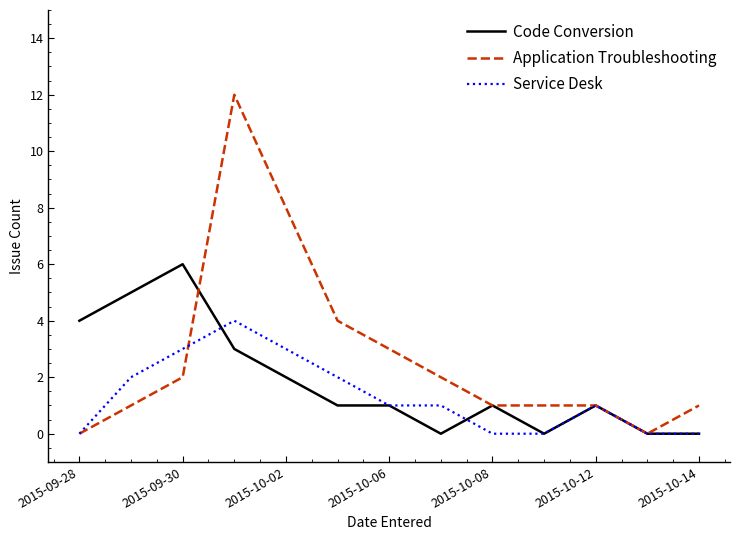

What is the difference between the maximum and second lowest values in the Service Desk series?

4